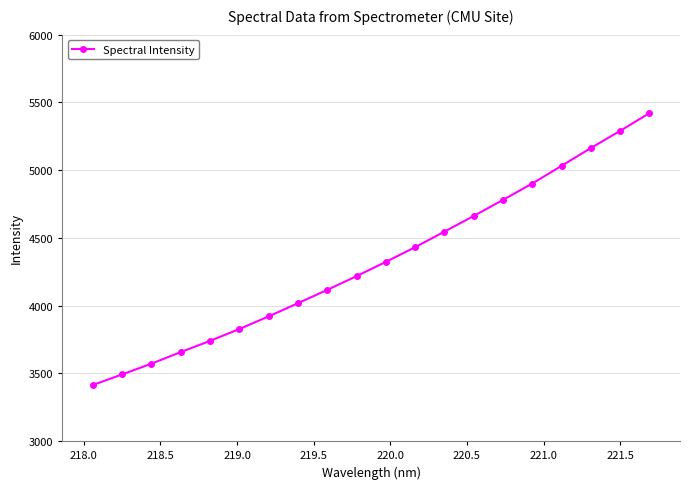

What is the minimum value shown in the chart?

3414.5